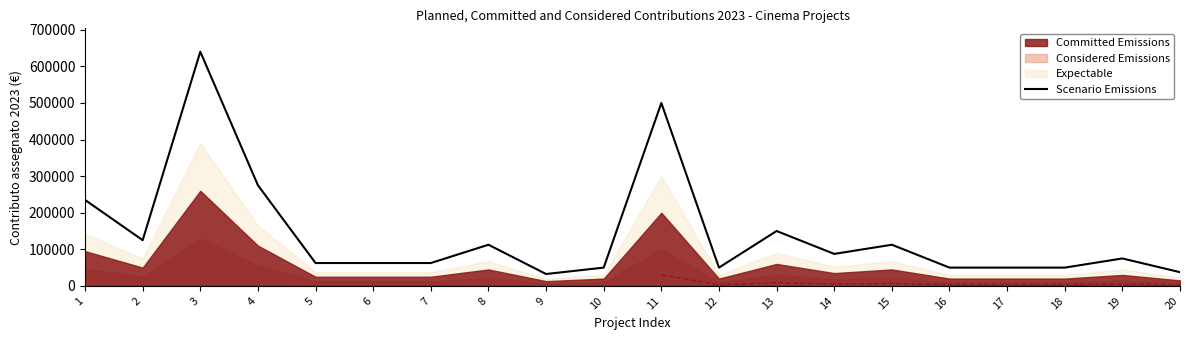

Rank the categories by value from lowest to highest.

9, 20, 10, 12, 16, 17, 18, 5, 6, 7, 19, 14, 8, 15, 2, 13, 1, 4, 11, 3